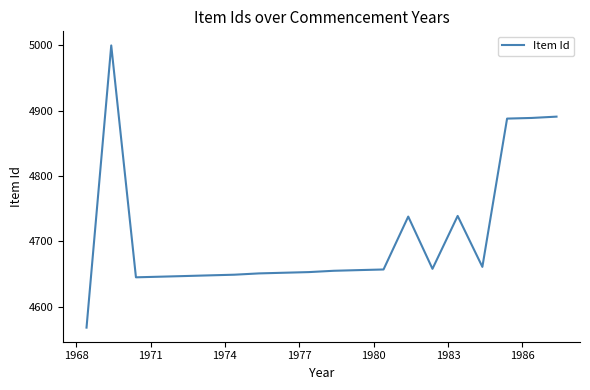

Does the chart have visible grid lines?

No